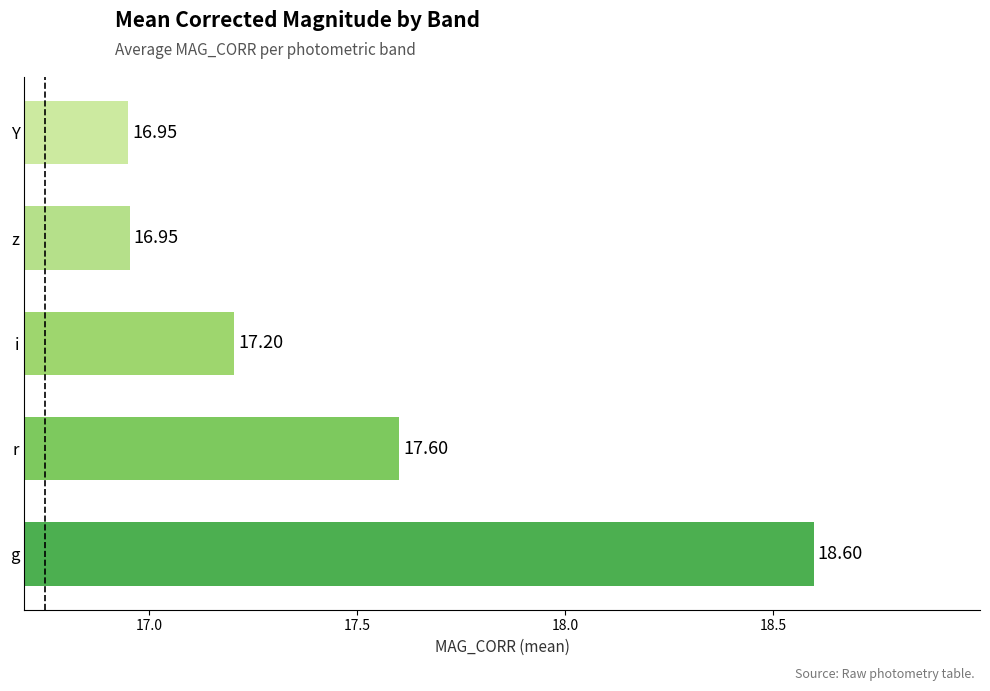

Which label corresponds to the largest value in the chart?

g